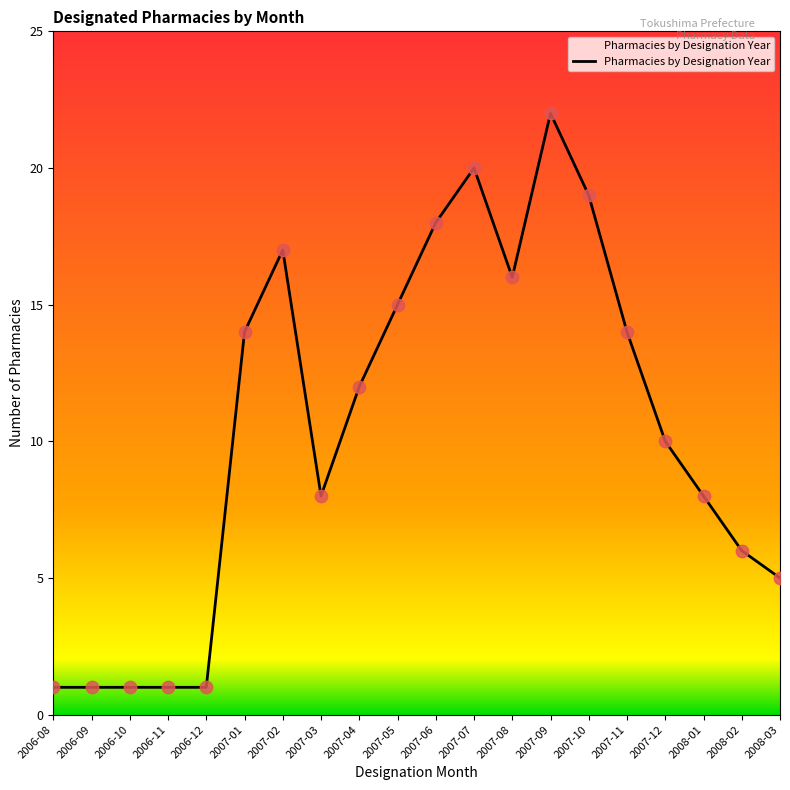

Which has a higher value, 2007-04 or 2007-08?

2007-08